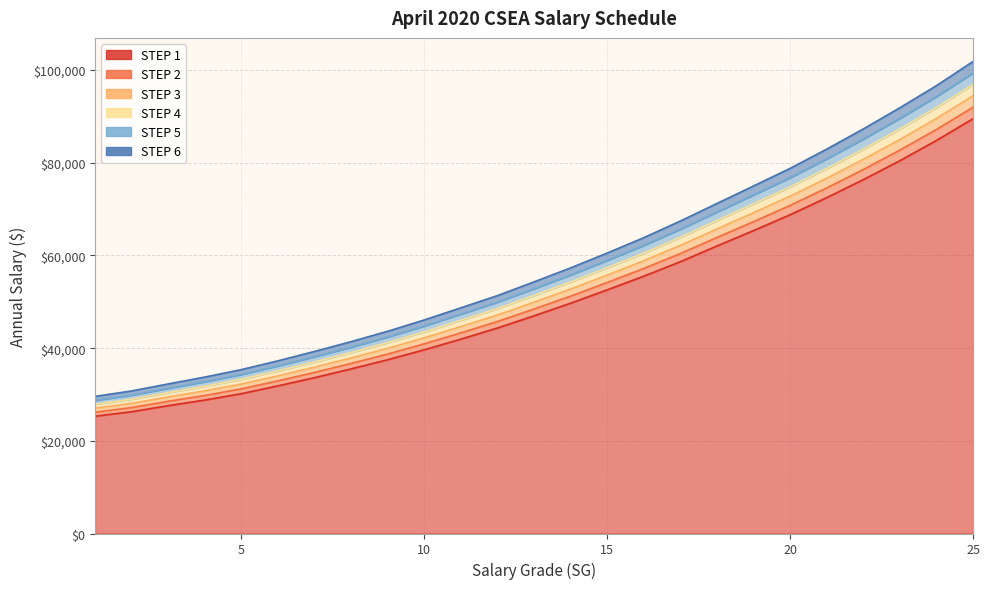

Rank the series by their maximum value, from highest to lowest.

STEP 6, STEP 5, STEP 4, STEP 3, STEP 2, STEP 1